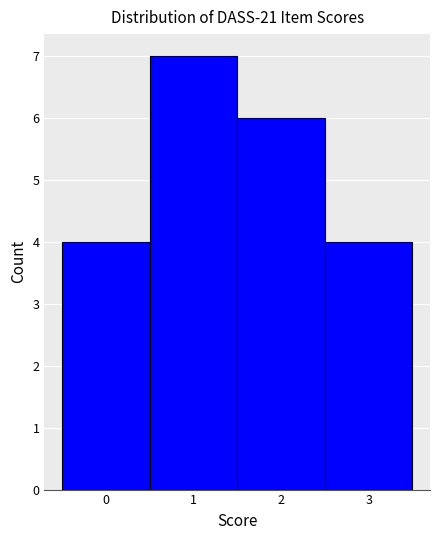

Reading left to right, transcribe this chart: for each bar, give the range it covers on the x-axis and its height. The values are not printed on the chart, so give them approximately, as read against the axis.

-0.5 to 0.5: 4
0.5 to 1.5: 7
1.5 to 2.5: 6
2.5 to 3.5: 4